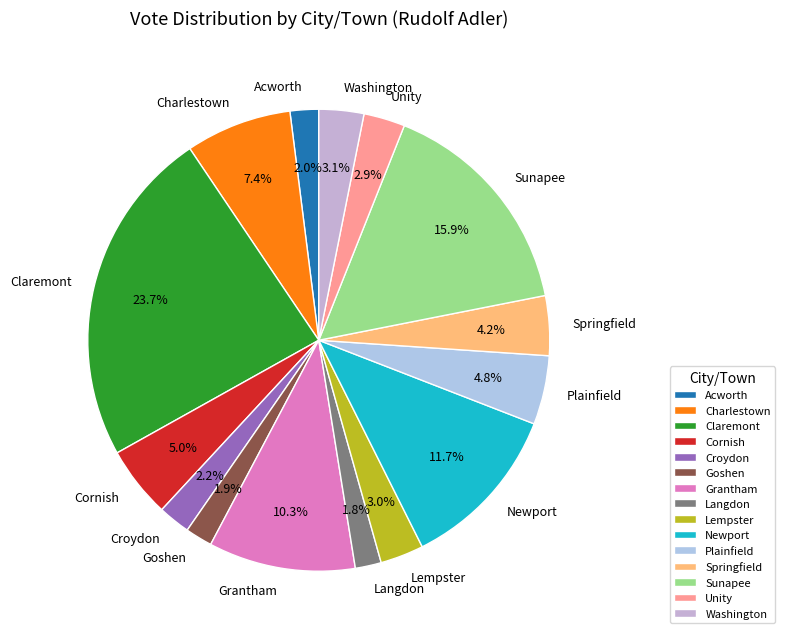

To the nearest percent, what is the average slice percentage?

7%